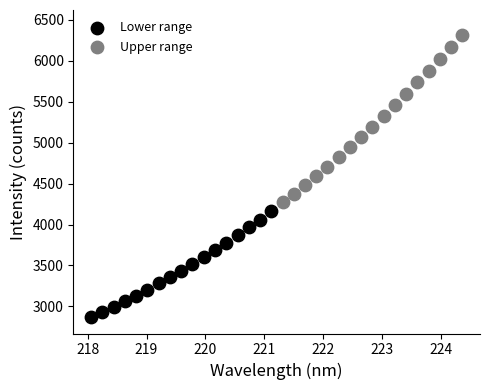

Which series reaches the minimum Y coordinate?

Lower range